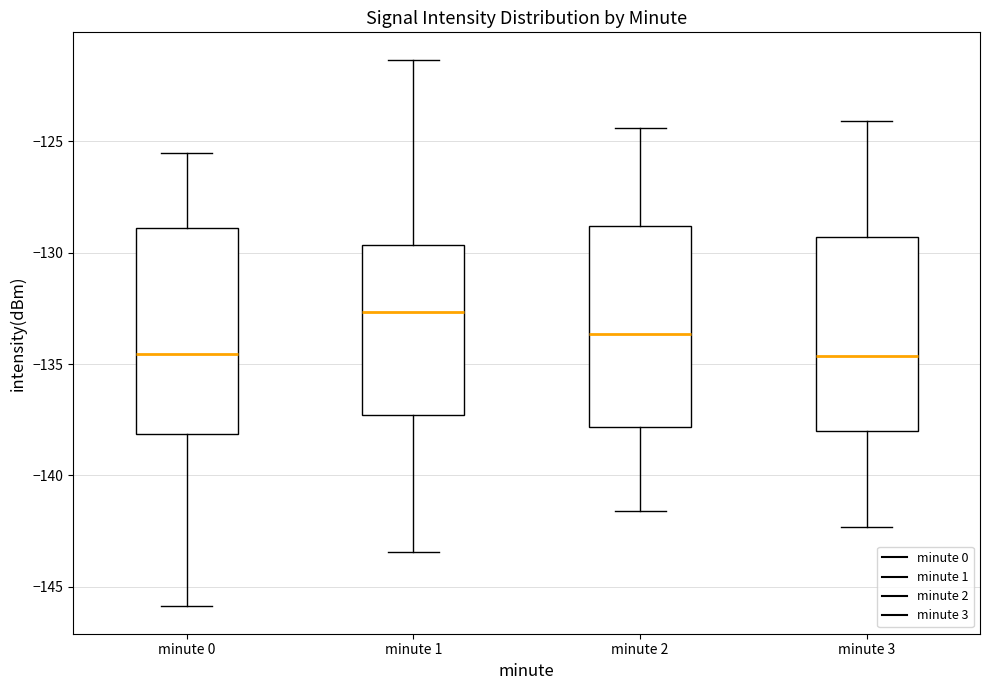

Where does the lower whisker of the box for minute 1 end on the y-axis? The values are not printed on the chart, so give them approximately, as read against the axis.

-143.5